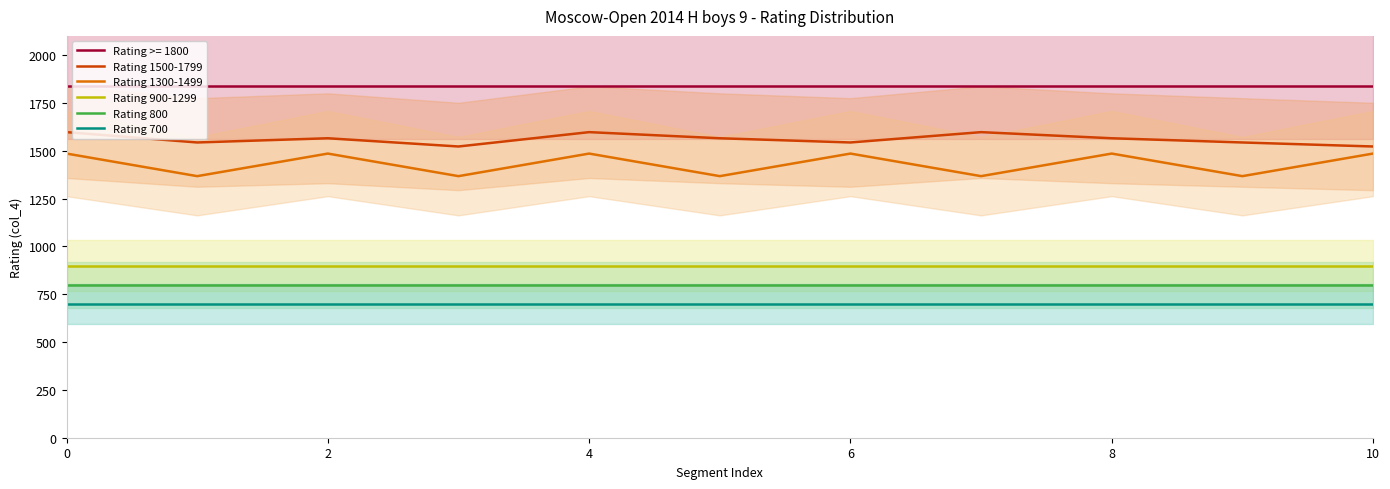

The Rating >= 1800 series shows 1836 at 0. True or false?

True